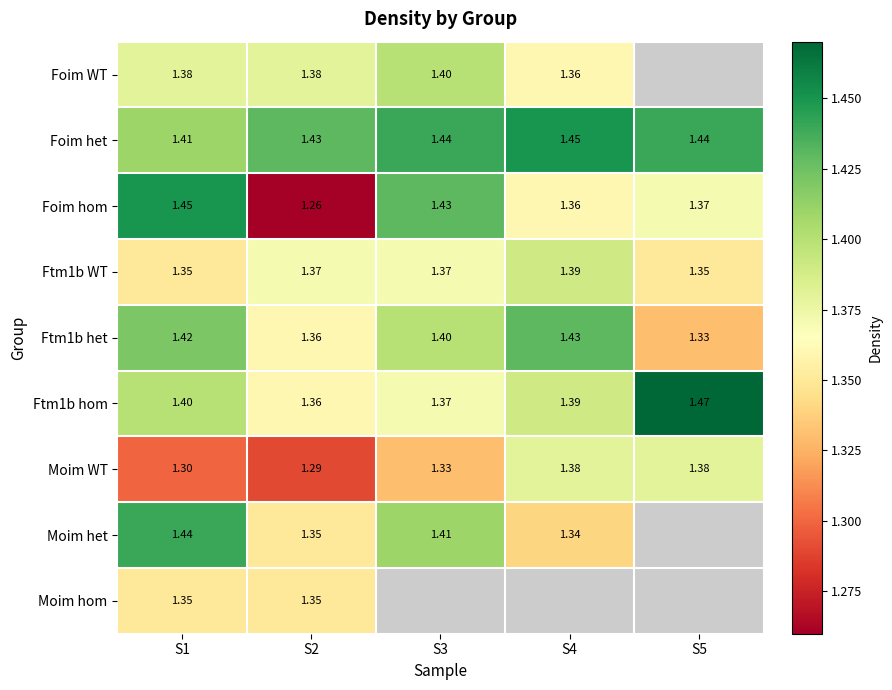

Is the value of Ftm1b het at S3 greater than the value of Ftm1b WT at S3?

Yes